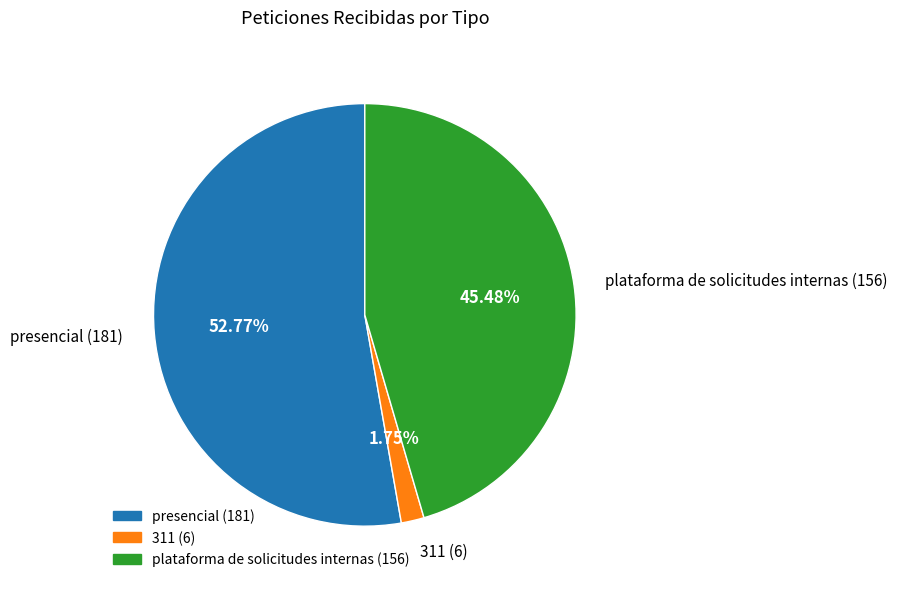

What is the smallest slice in the pie chart?

311